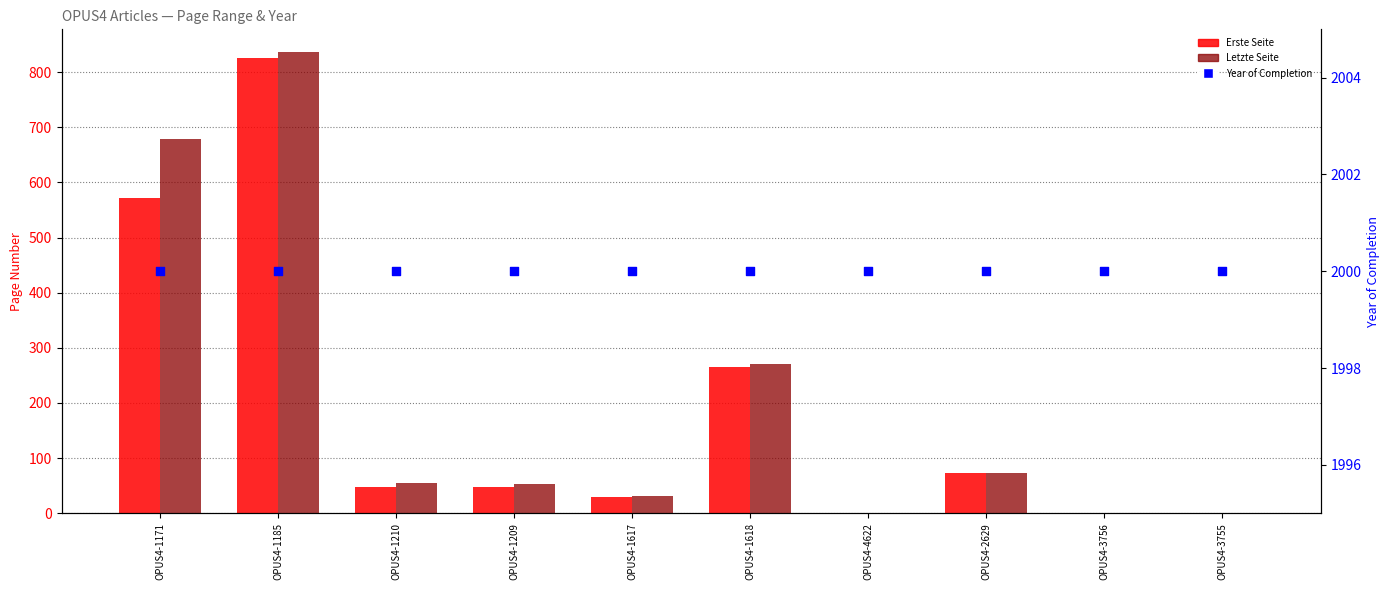

Which series reaches the minimum Y coordinate?

Erste Seite